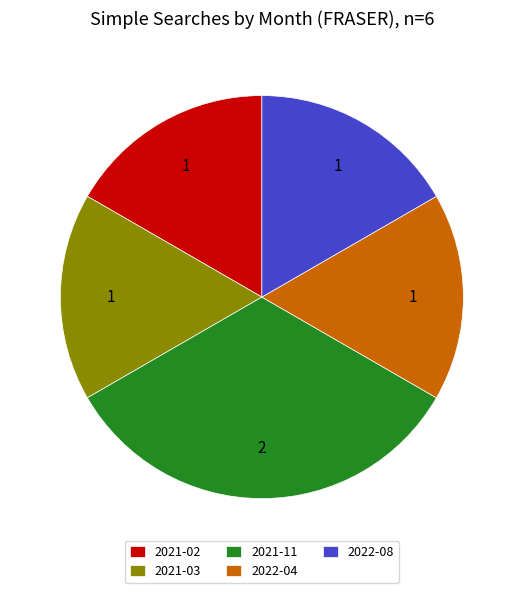

True or false: 2022-08 accounts for 6% of the total.

False